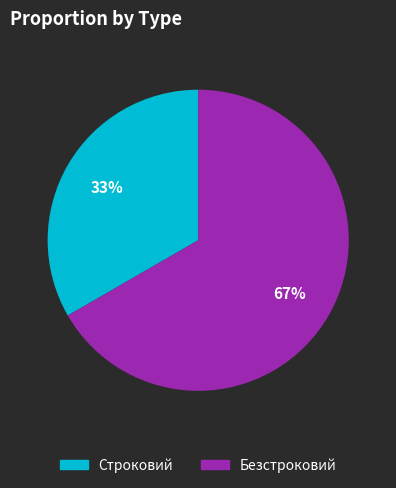

Count the number of slices in the pie.

2